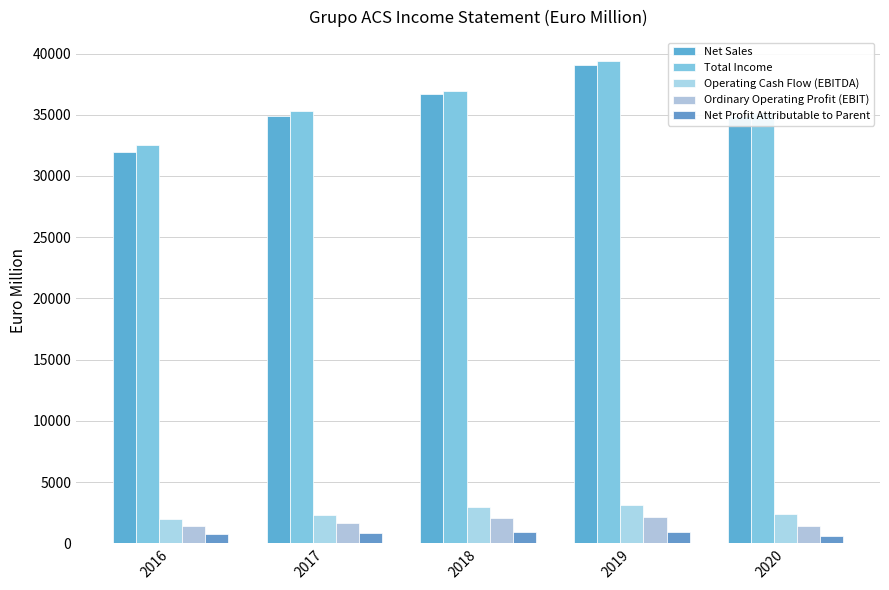

What are all the series names shown in the legend?

Net Sales, Total Income, Operating Cash Flow (EBITDA), Ordinary Operating Profit (EBIT), Net Profit Attributable to Parent